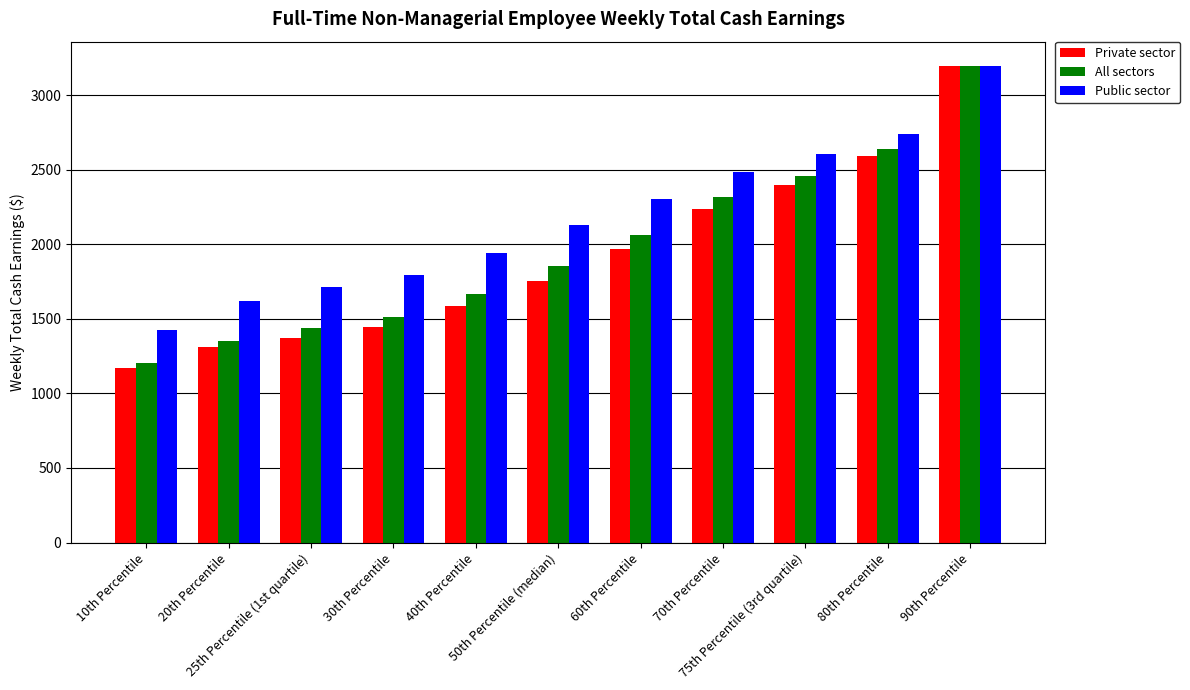

How many distinct data groups are displayed?

3